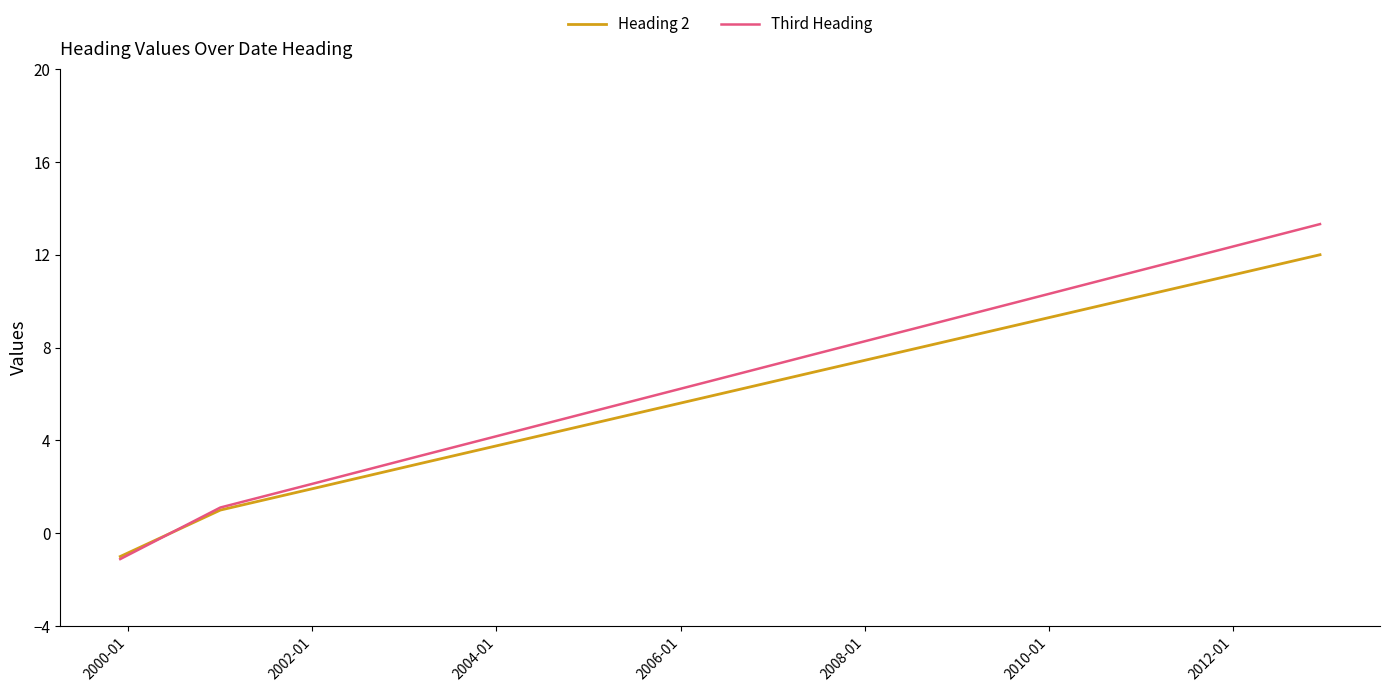

Rank the series by their maximum value, from lowest to highest.

Heading 2, Third Heading